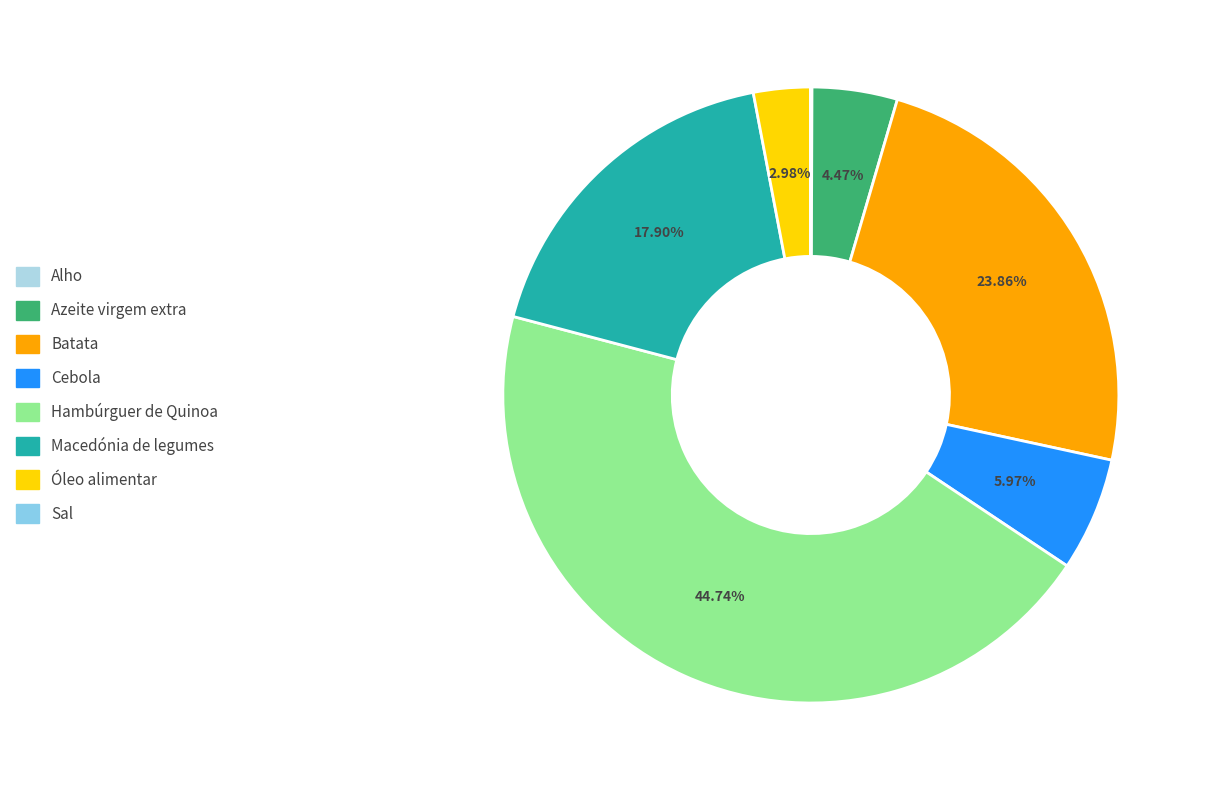

How many segments does this pie chart have?

8